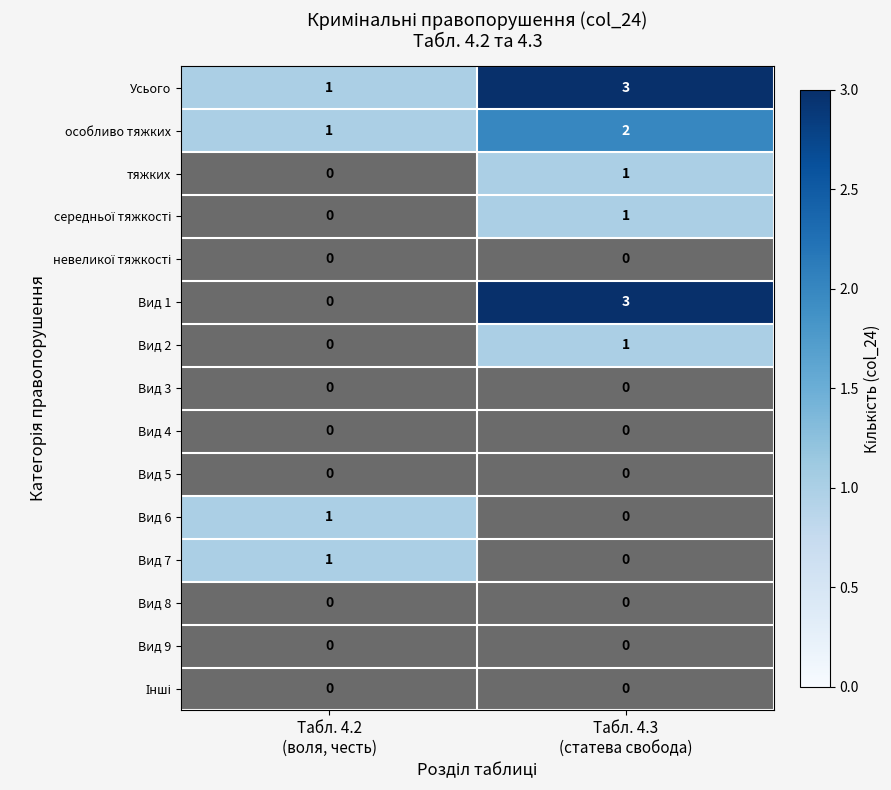

Which series has the largest range (max minus min)?

Вид 1